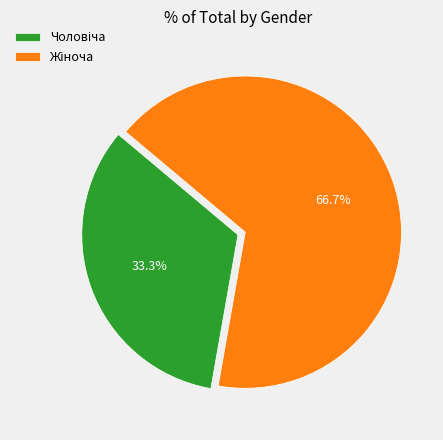

Does any single category account for the majority?

Yes